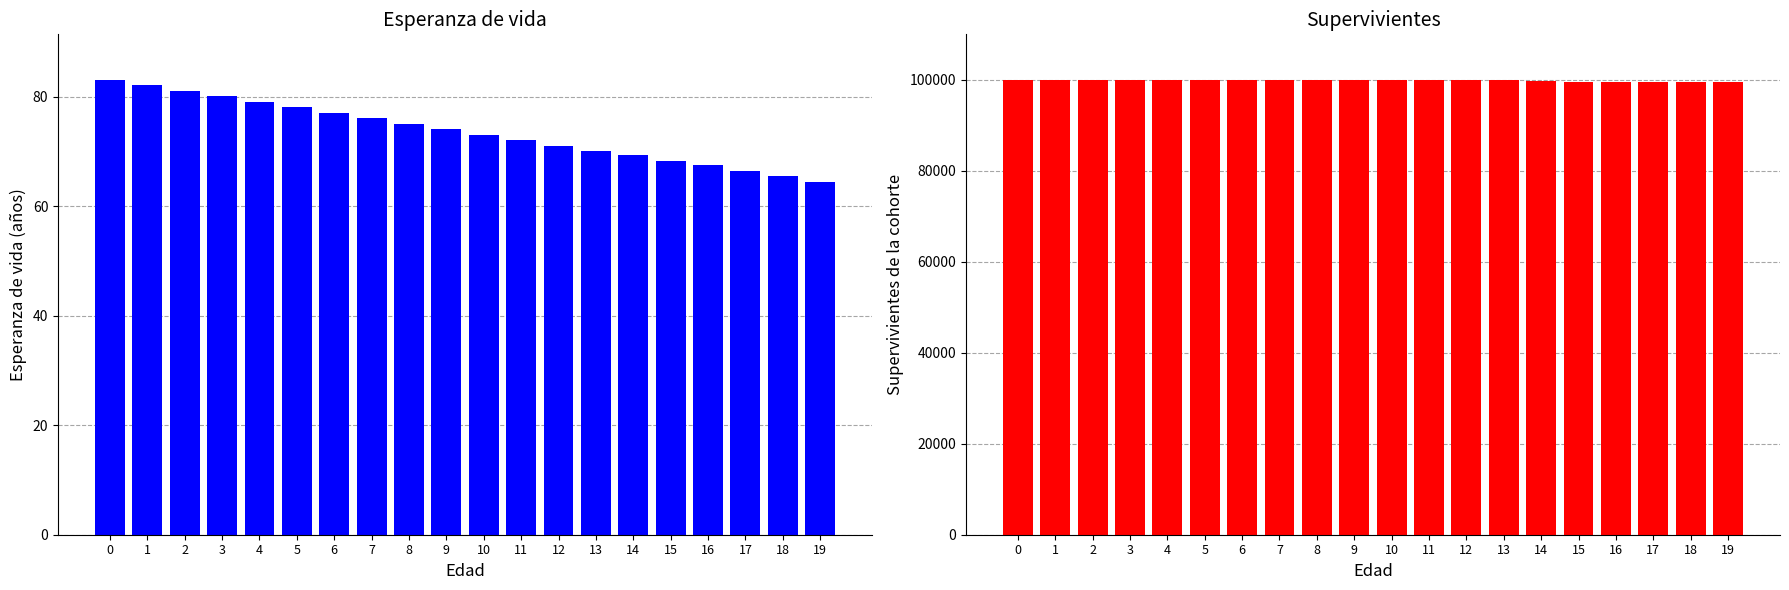

Reading left to right, what are all the values shown in this chart?

Esperanza de vida: 83.1	82.1	81.1	80.1	79.1	78.1	77.1	76.1	75.1	74.1	73.1	72.1	71.1	70.1	69.3	68.3	67.5	66.5	65.5	64.5
Supervivientes: 100000.0	100000.0	100000.0	100000.0	100000.0	100000.0	100000.0	100000.0	100000.0	100000.0	100000.0	100000.0	100000.0	100000.0	99723.8	99438.0	99438.0	99438.0	99438.0	99438.0